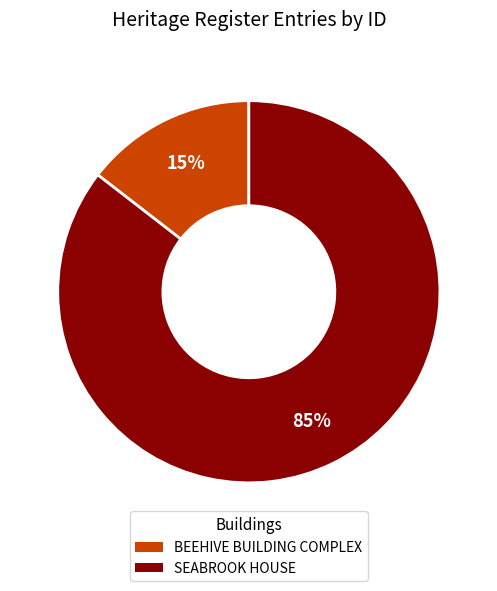

What is the majority slice?

SEABROOK HOUSE